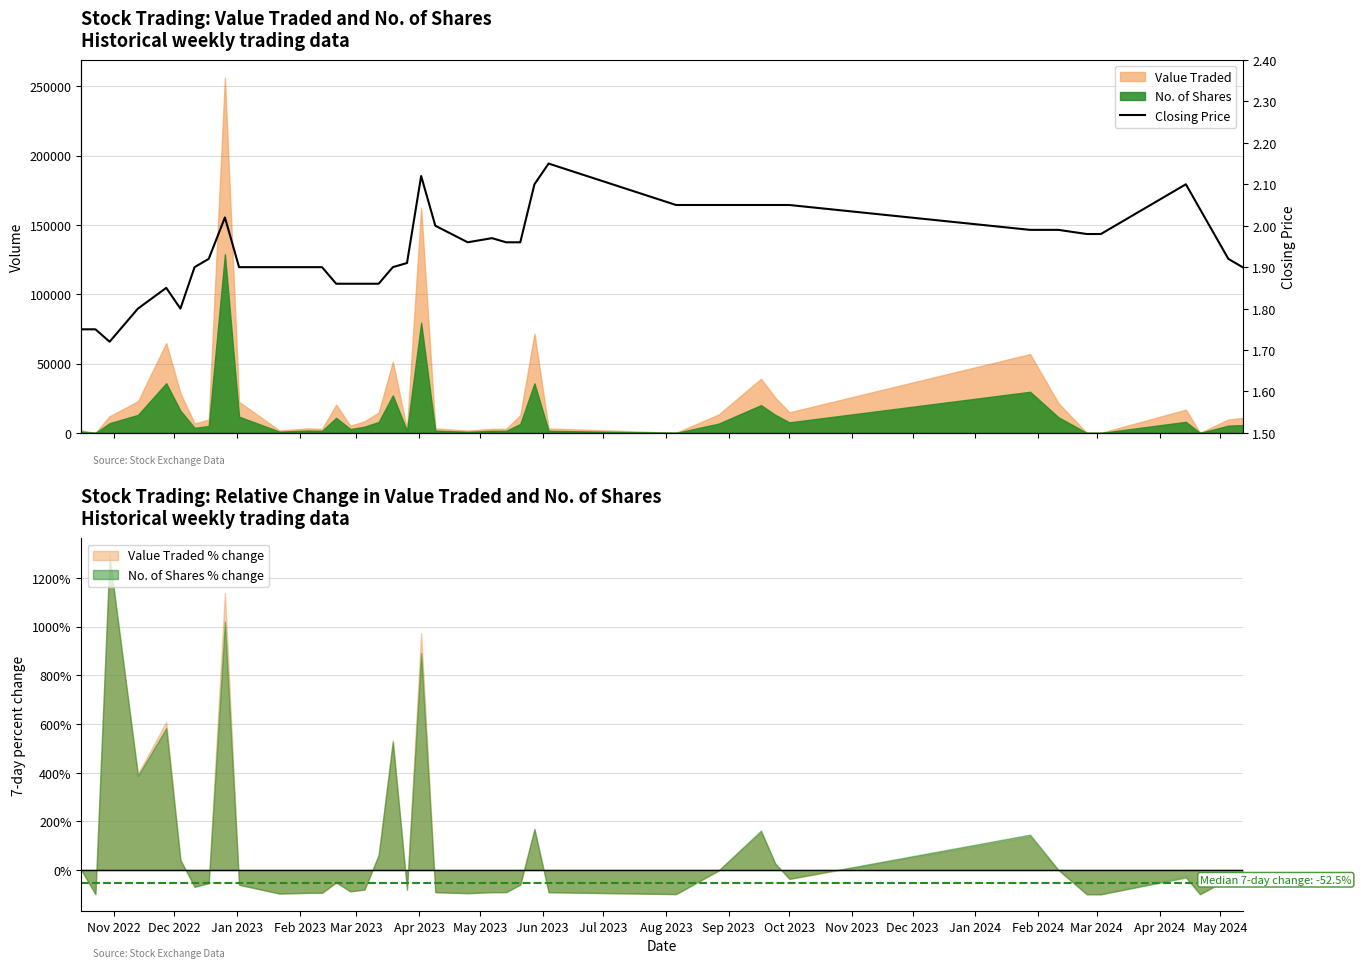

What is the highest value of the Value Traded % change series?

1269.0